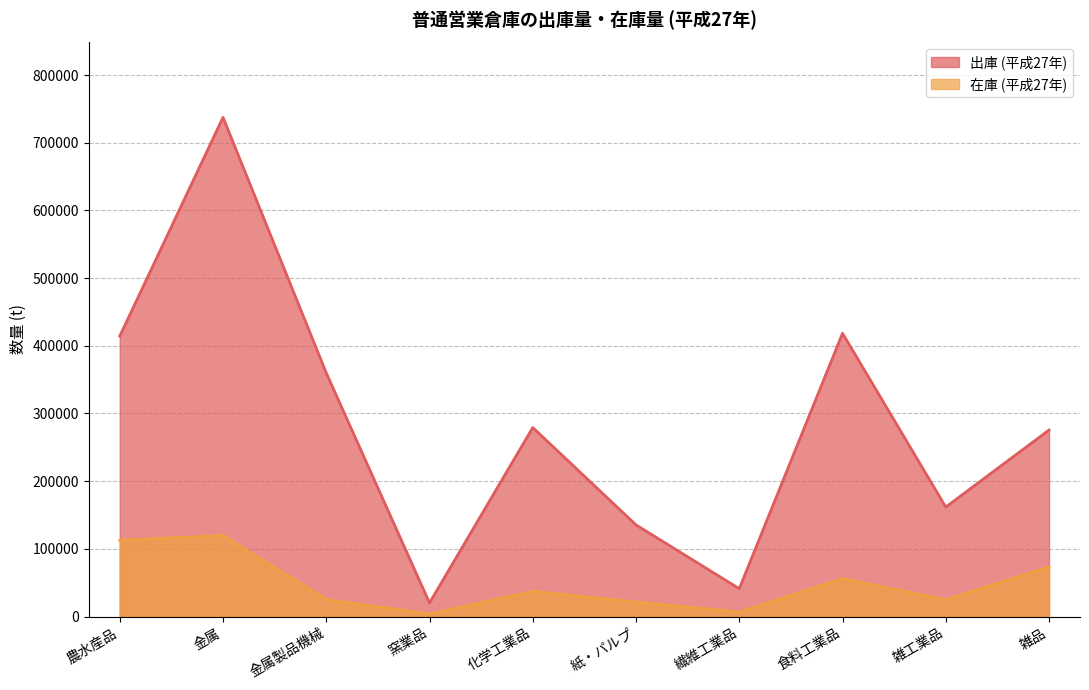

What is the value of the 出庫 (平成27年) point at the 4th from the left?

20137